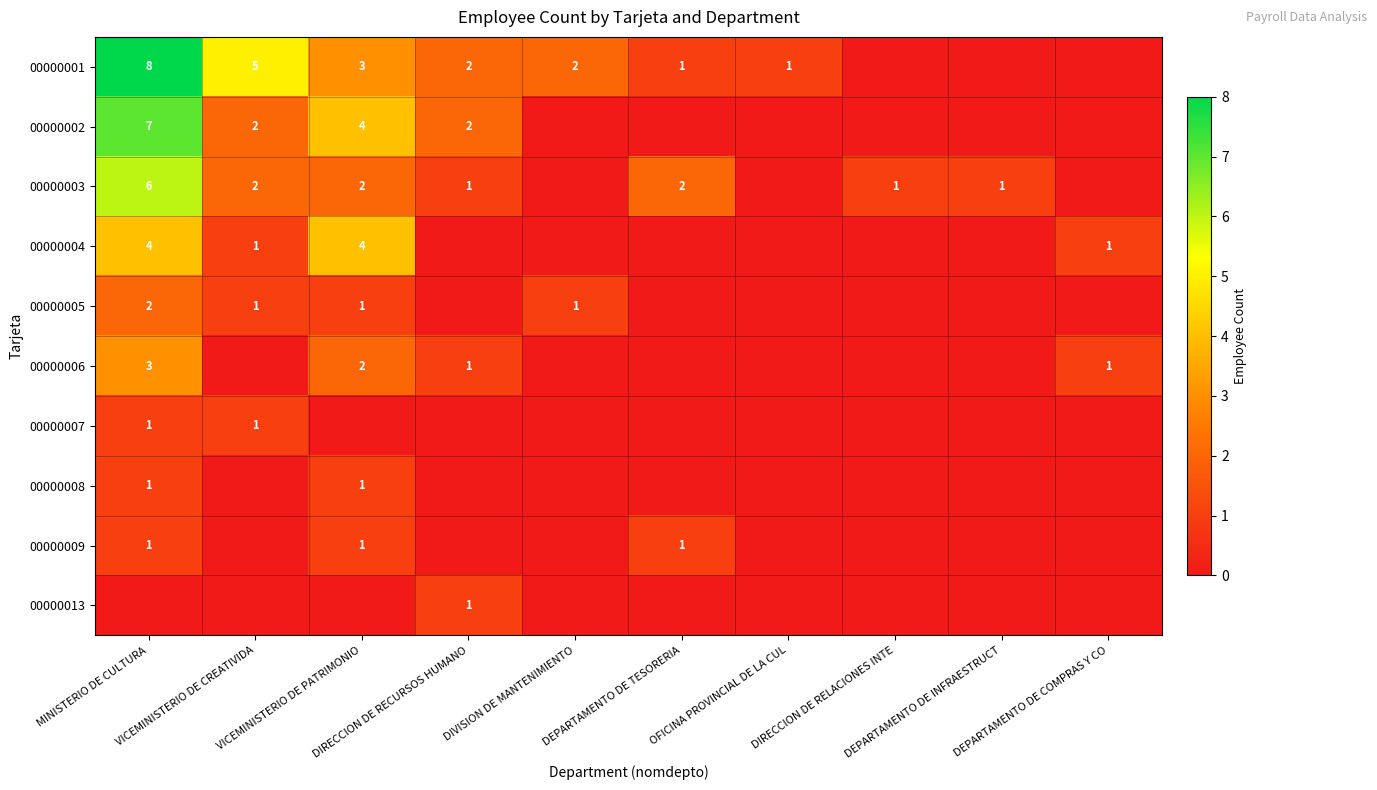

The 00000008 series shows 1 at MINISTERIO DE CULTURA. True or false?

True